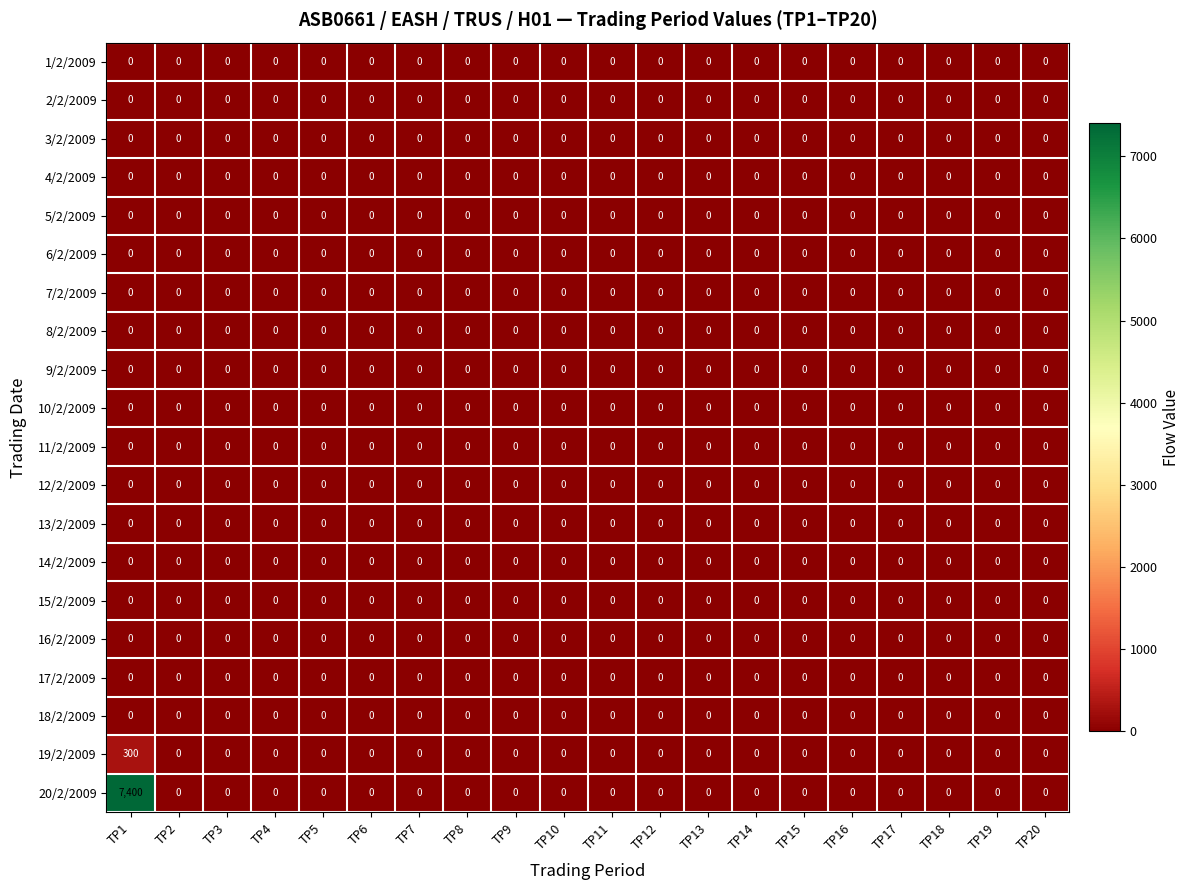

Which series has the widest spread of values?

20/2/2009